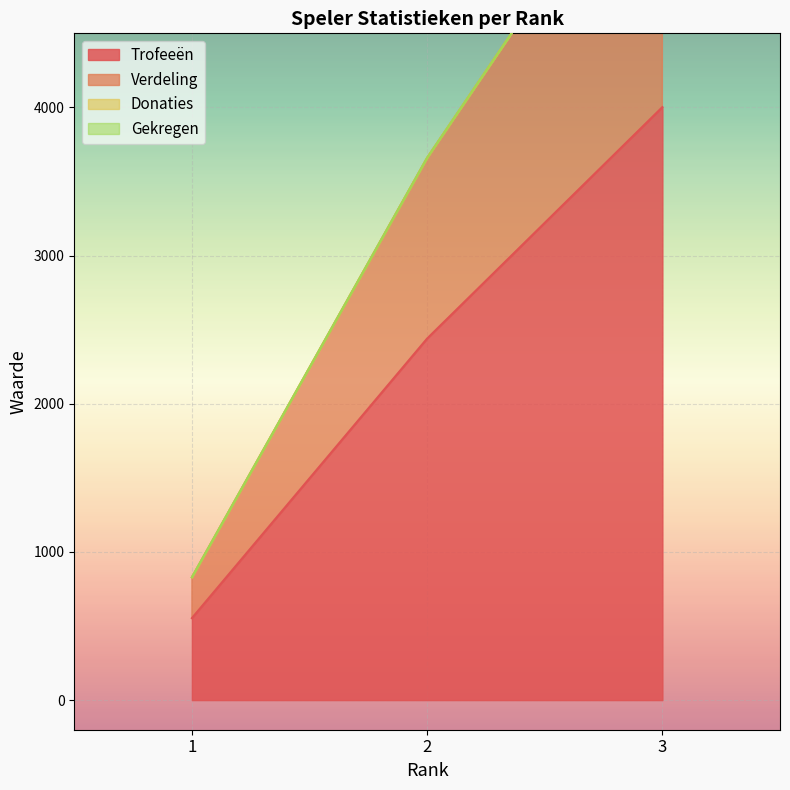

What is the smallest value displayed?

553